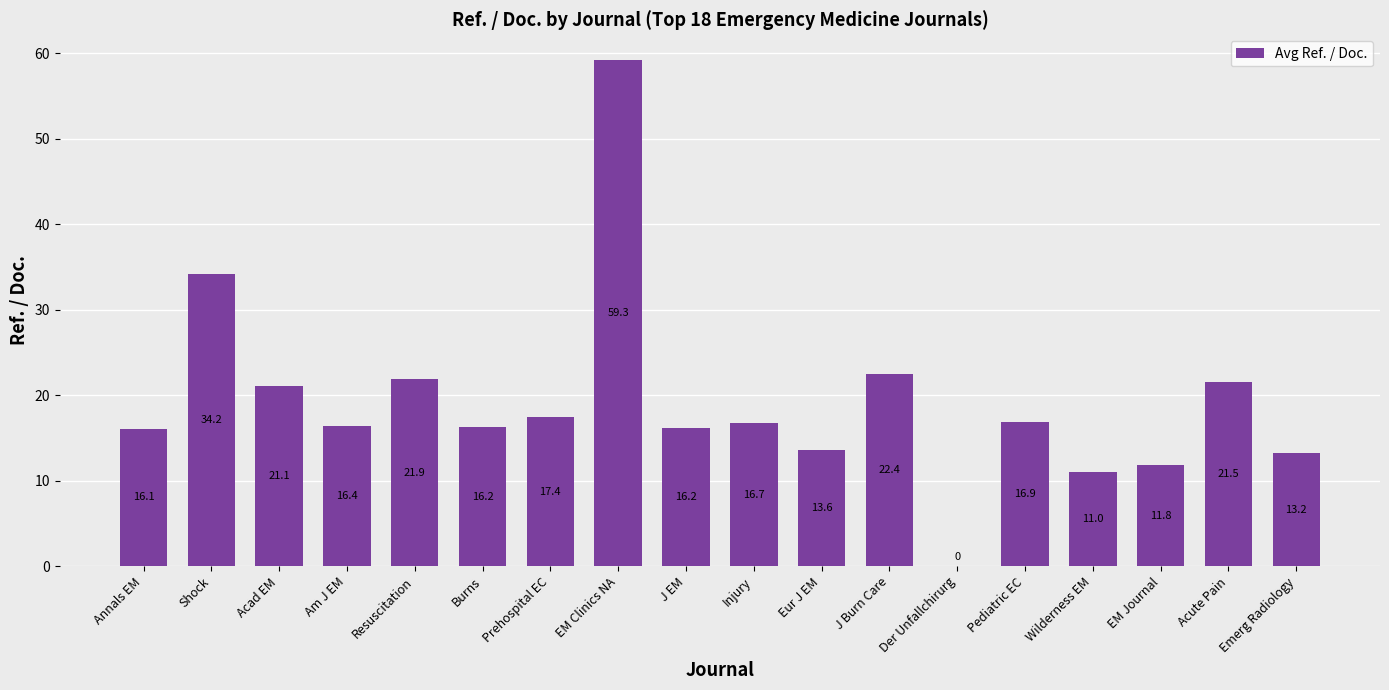

Between J Burn Care and Resuscitation, which is larger?

J Burn Care